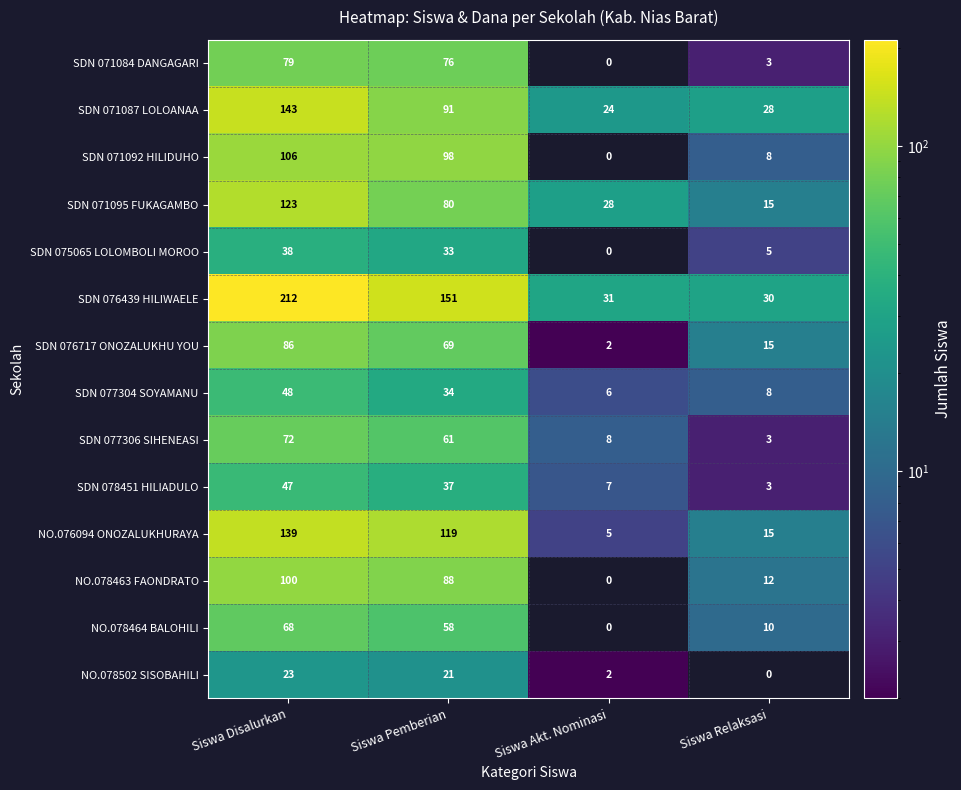

At Siswa Disalurkan, list the series in order from smallest to largest.

NO.078502 SISOBAHILI, SDN 075065 LOLOMBOLI MOROO, SDN 078451 HILIADULO, SDN 077304 SOYAMANU, NO.078464 BALOHILI, SDN 077306 SIHENEASI, SDN 071084 DANGAGARI, SDN 076717 ONOZALUKHU YOU, NO.078463 FAONDRATO, SDN 071092 HILIDUHO, SDN 071095 FUKAGAMBO, NO.076094 ONOZALUKHURAYA, SDN 071087 LOLOANAA, SDN 076439 HILIWAELE